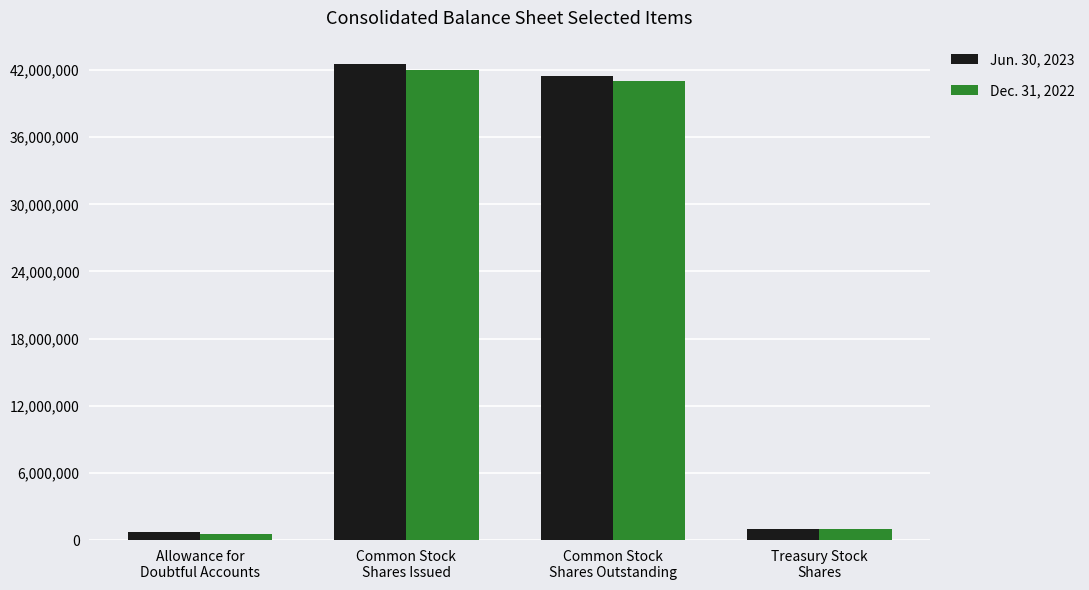

What is the label of the 1st bar from the left?

Allowance for
Doubtful Accounts